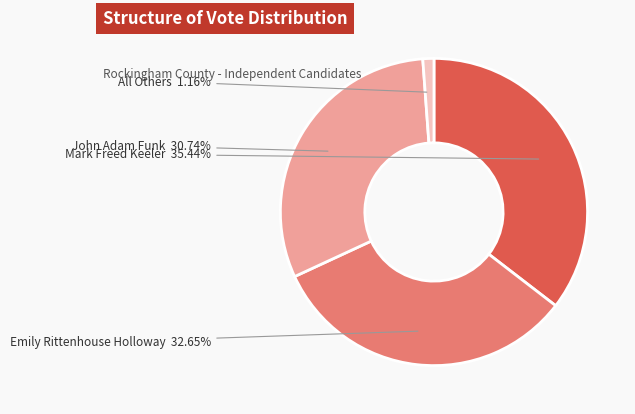

Is there any slice that represents more than half of the pie?

No